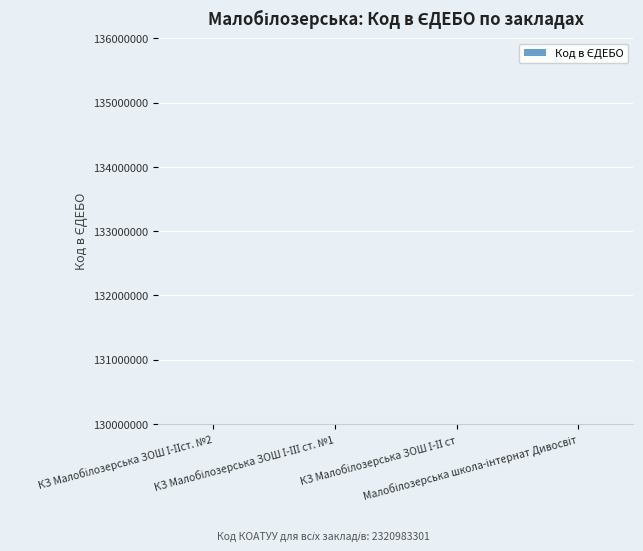

What is the sum of the values at КЗ Малобілозерська ЗОШ І-ІІст. №2 and КЗ Малобілозерська ЗОШ І-ІІІ ст. №1?

268962